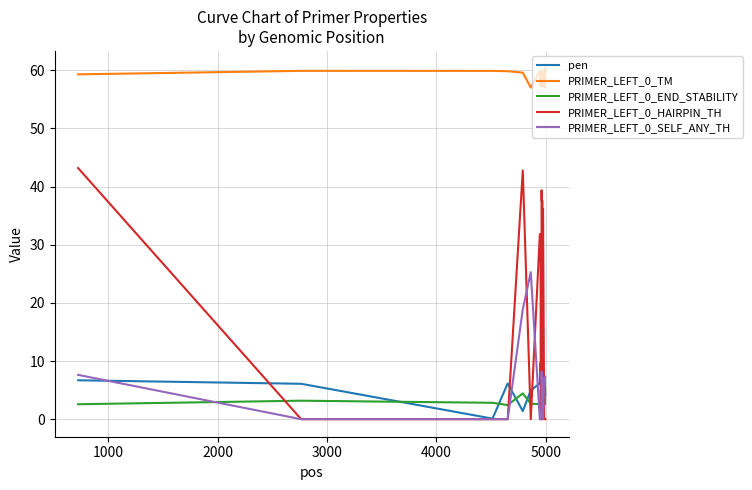

Which series has the largest range (max minus min)?

PRIMER_LEFT_0_HAIRPIN_TH